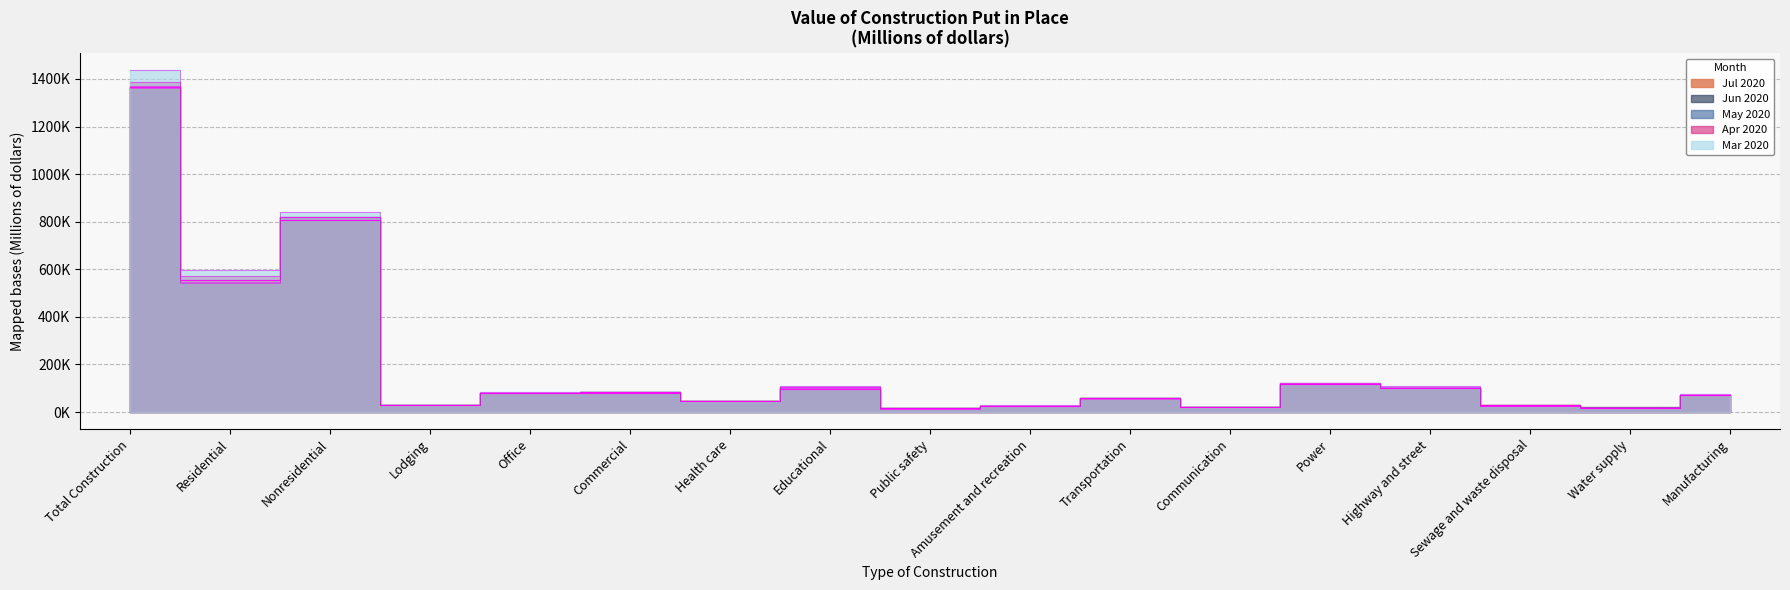

What is the difference between the highest and lowest values at Total Construction?

73904